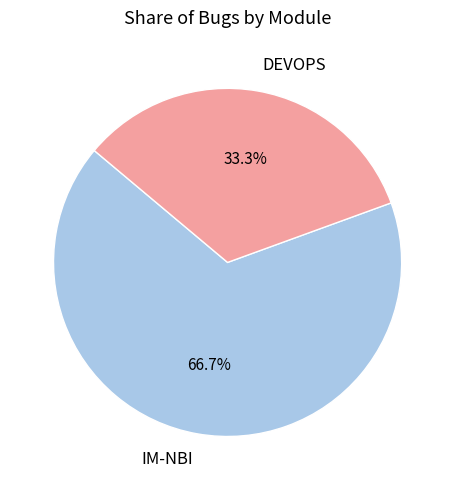

Rank the categories by value from lowest to highest.

DEVOPS, IM-NBI